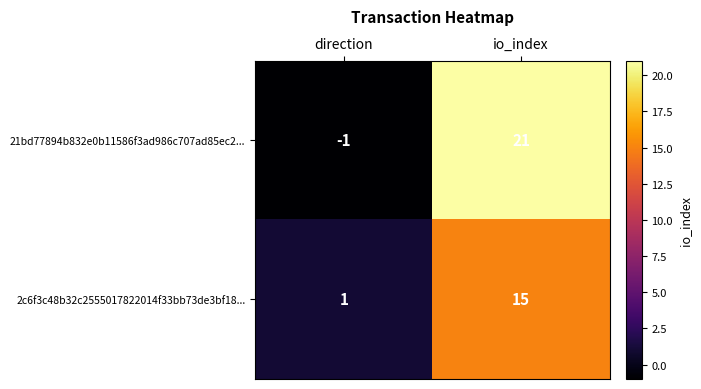

Is it true that 21bd77894b832e0b11586f3ad986c707ad85ec2... equals 21 at io_index?

True